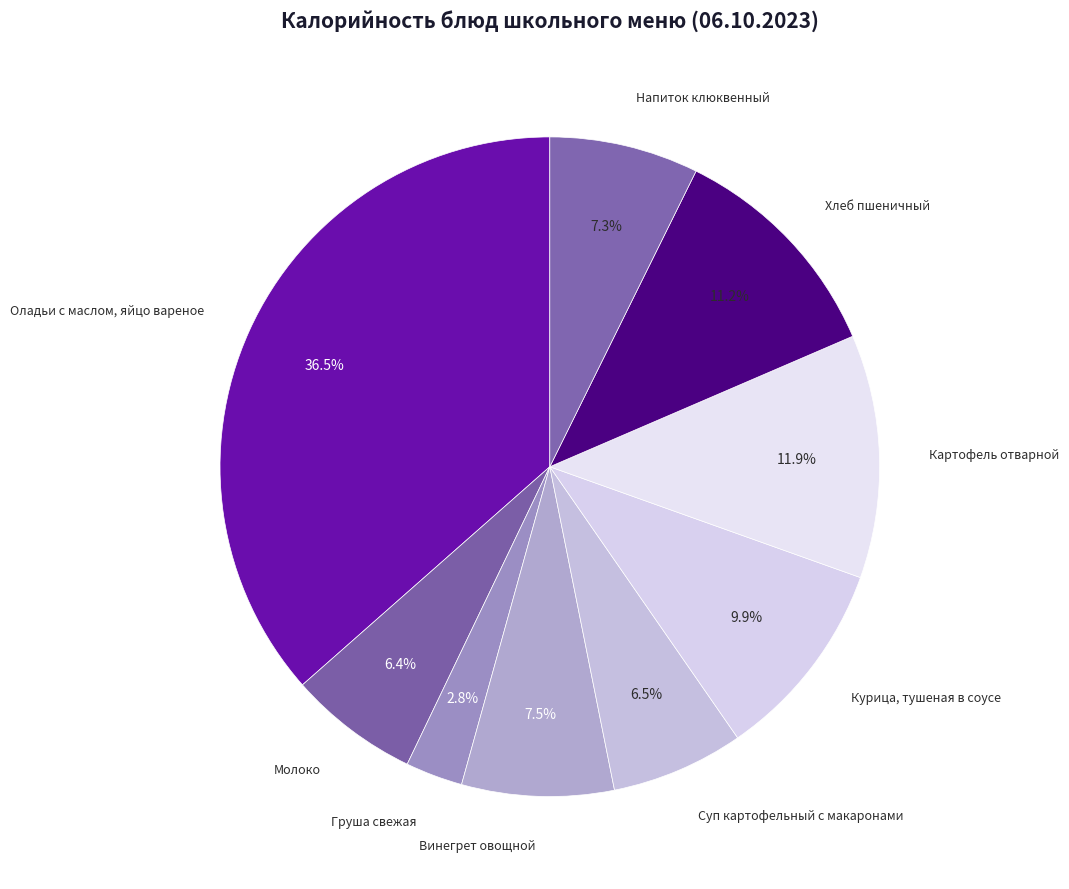

How many segments does this pie chart have?

9